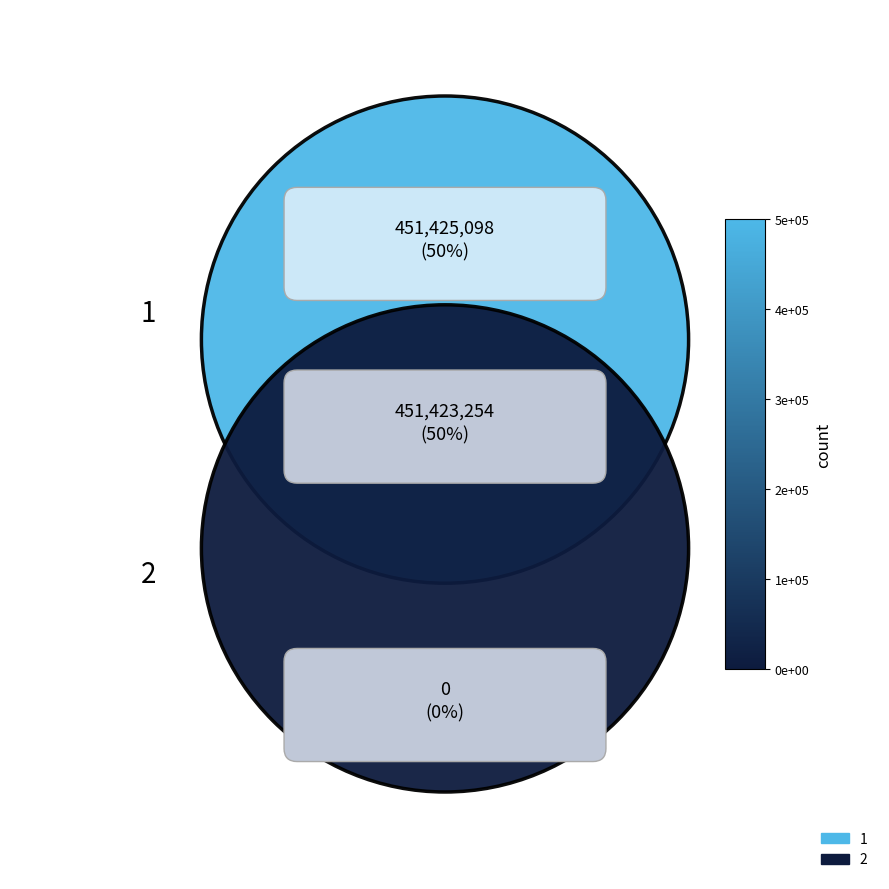

Which category has the biggest portion of the pie?

1